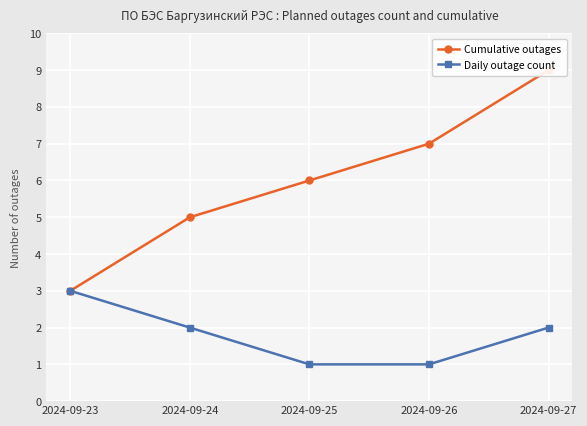

What are all the series names shown in the legend?

Cumulative outages, Daily outage count